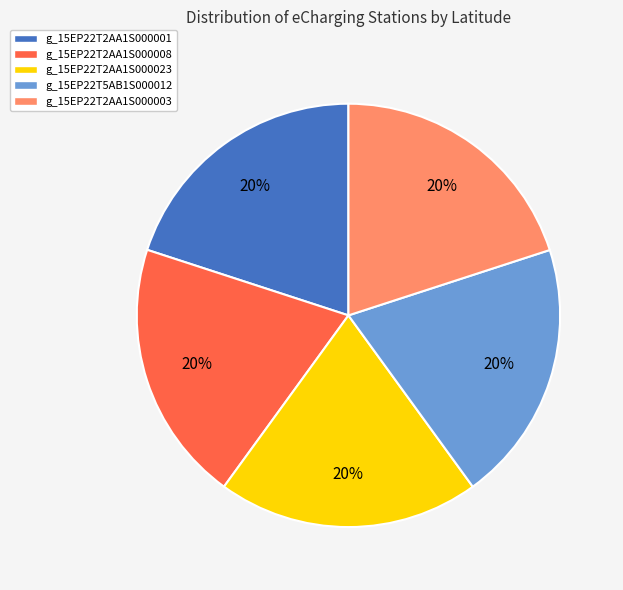

What is the ratio of the value at g_15EP22T2AA1S000023 to the value at g_15EP22T5AB1S000012?

1.0